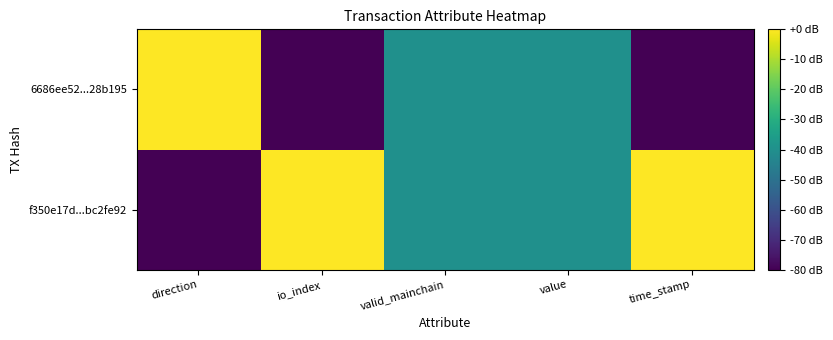

Reading right to left, list all the values displayed in this chart.

f350e17d...bc2fe92: time_stamp=0	value=-40	valid_mainchain=-40	io_index=0	direction=-80
6686ee52...28b195: time_stamp=-80	value=-40	valid_mainchain=-40	io_index=-80	direction=0